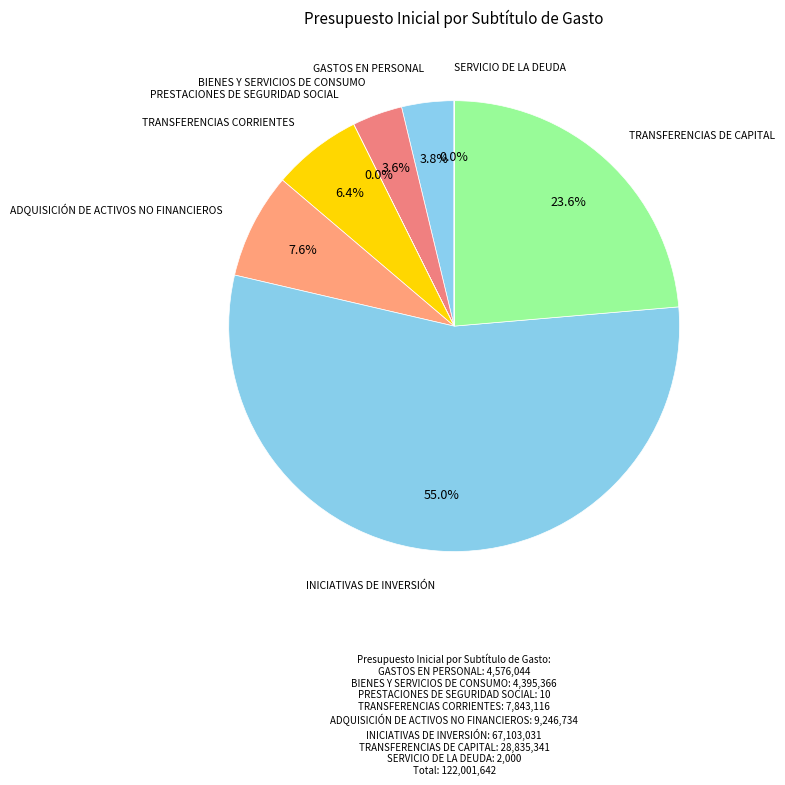

What is the majority slice?

INICIATIVAS DE INVERSIÓN